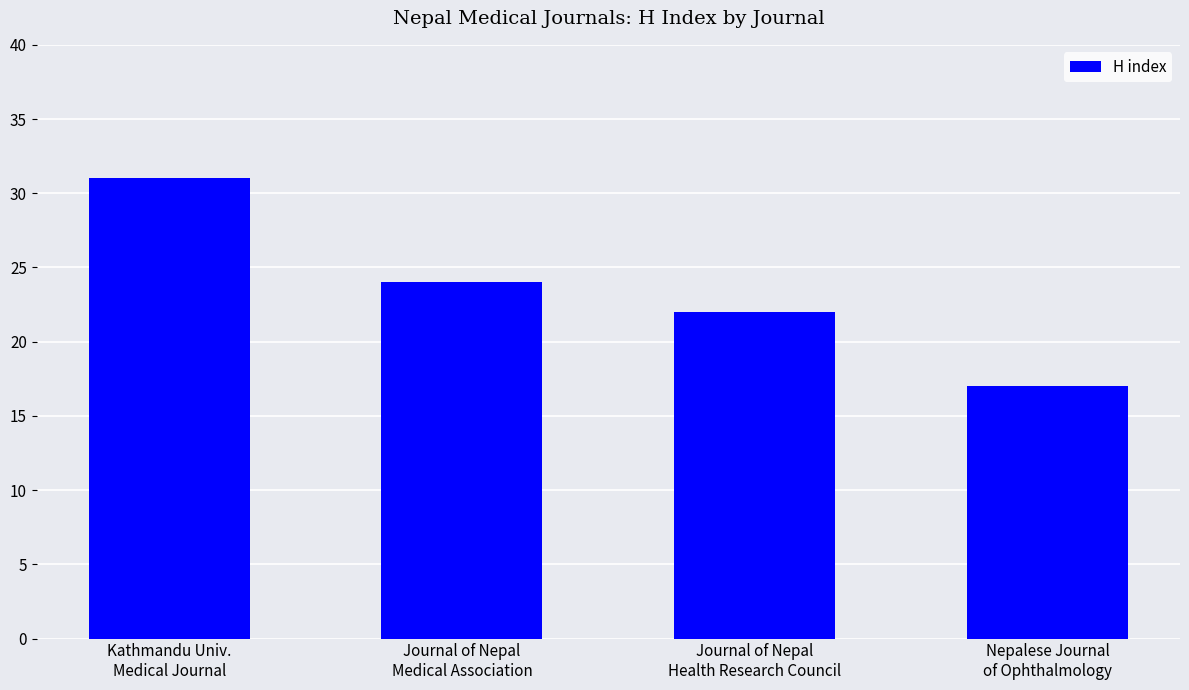

Rank the categories by value from highest to lowest.

Kathmandu Univ.
Medical Journal, Journal of Nepal
Medical Association, Journal of Nepal
Health Research Council, Nepalese Journal
of Ophthalmology